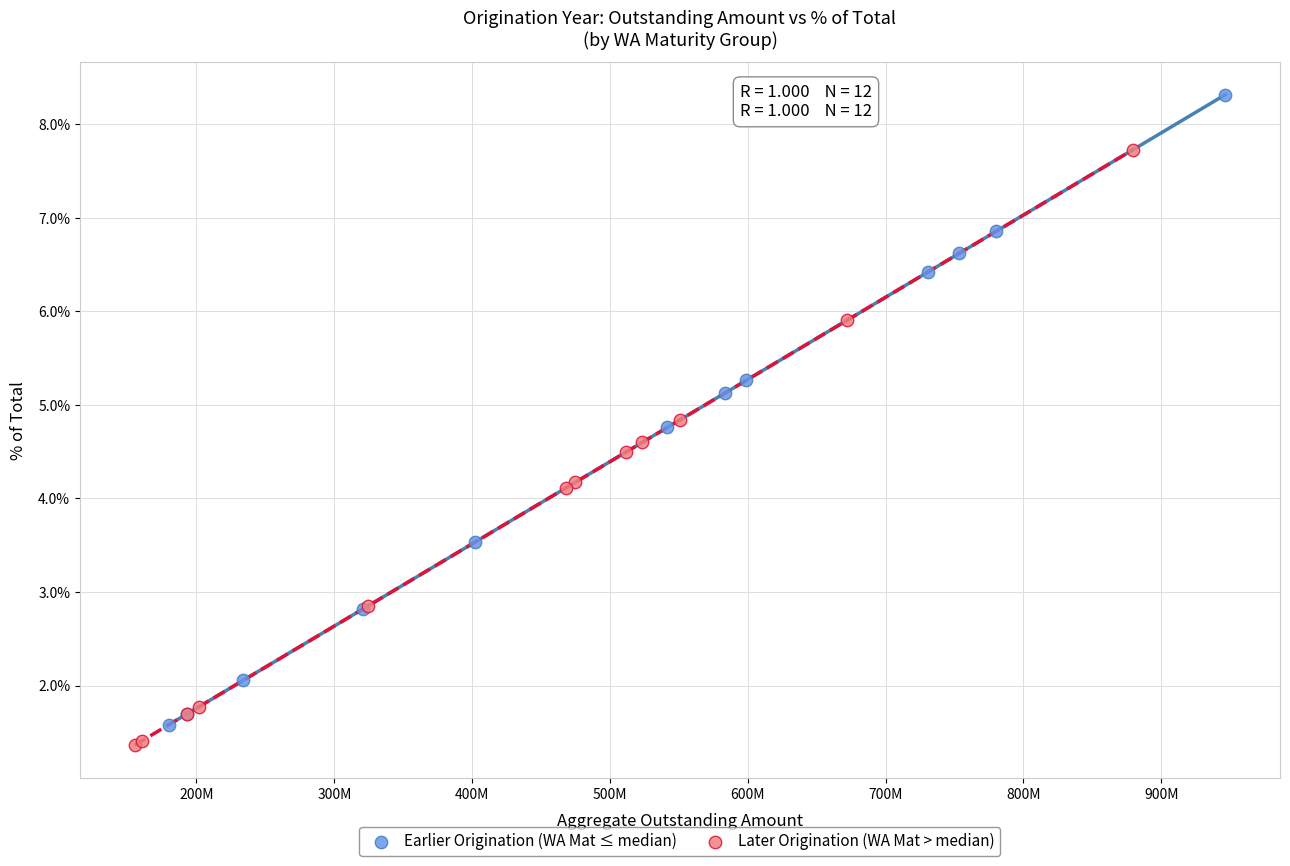

Which series contains the lowest Y value?

Later Origination (WA Mat > median)